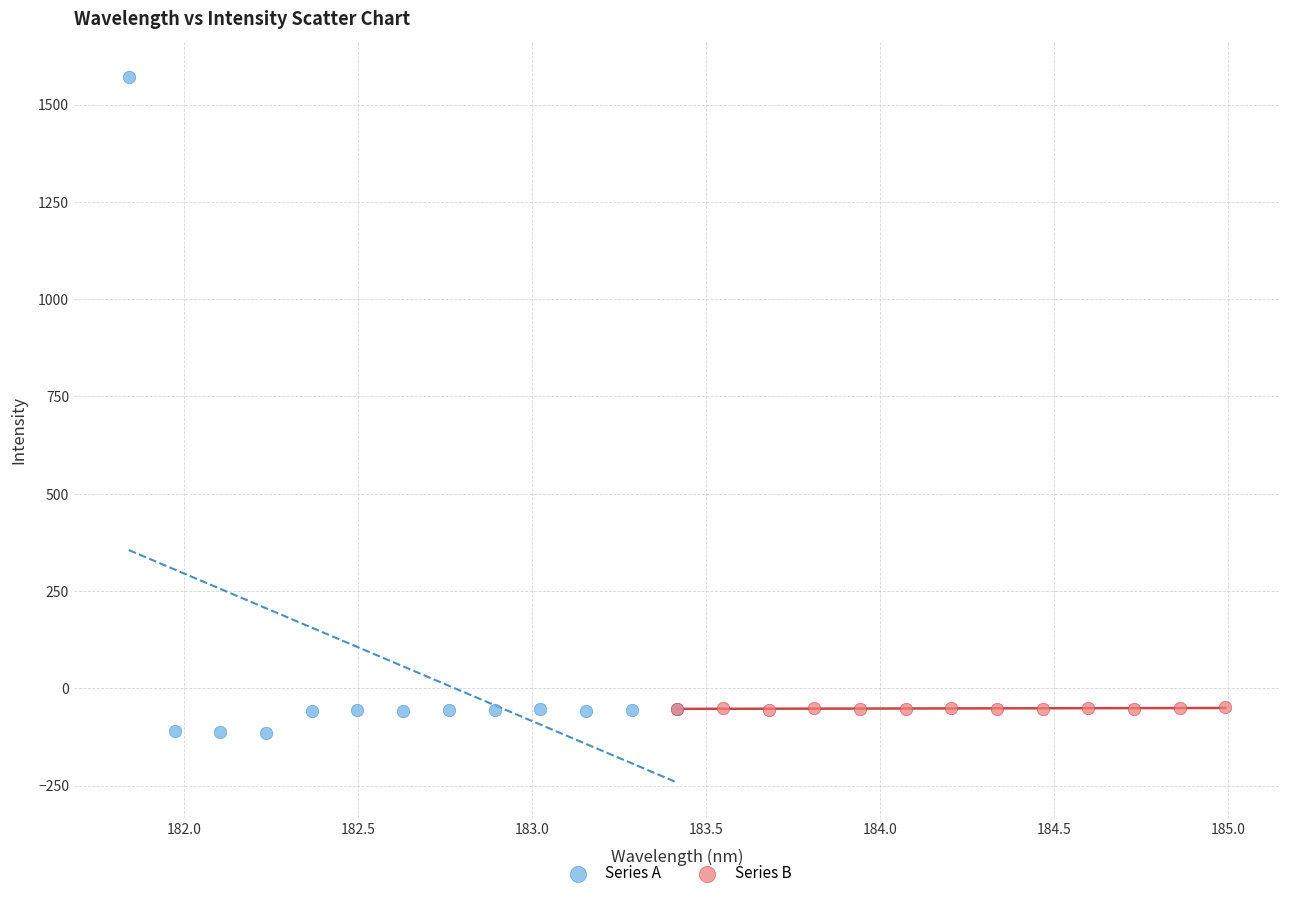

Which series has the largest Y range (max minus min)?

Series A